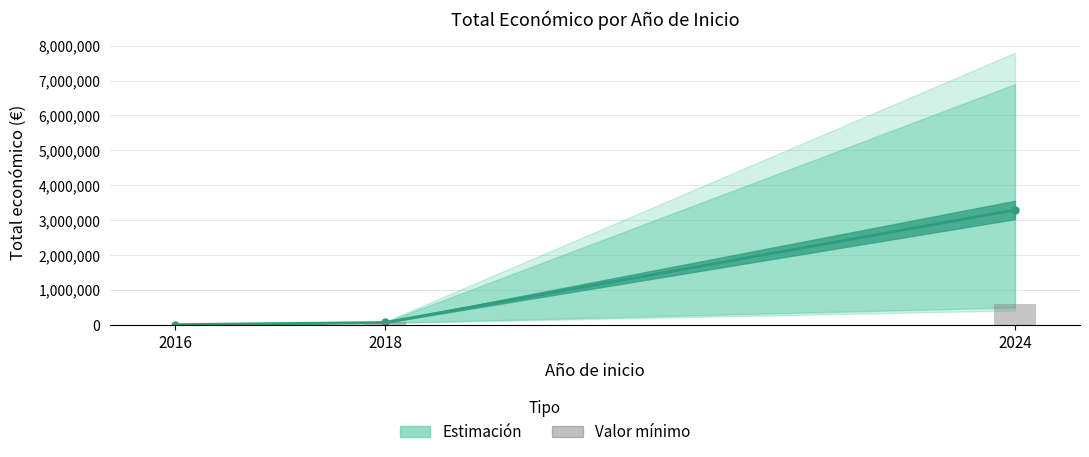

How many categories are shown in the chart?

3